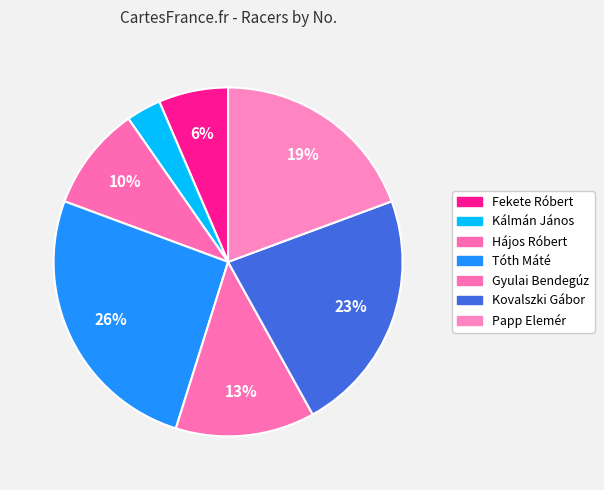

To the nearest percent, what percentage of the pie is Hájos Róbert?

10%